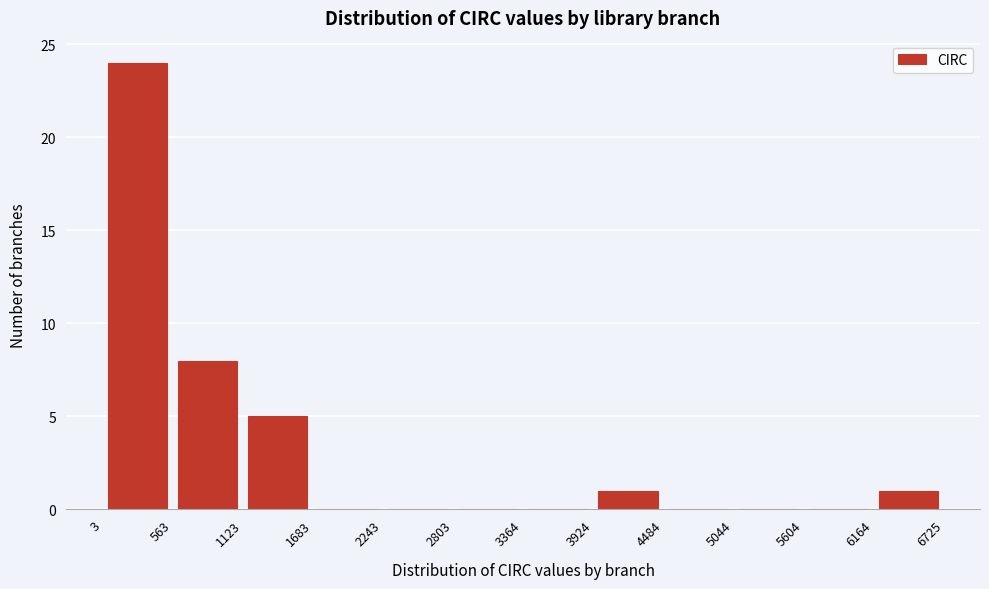

Which range on the x-axis has the tallest bar?

3 to 563